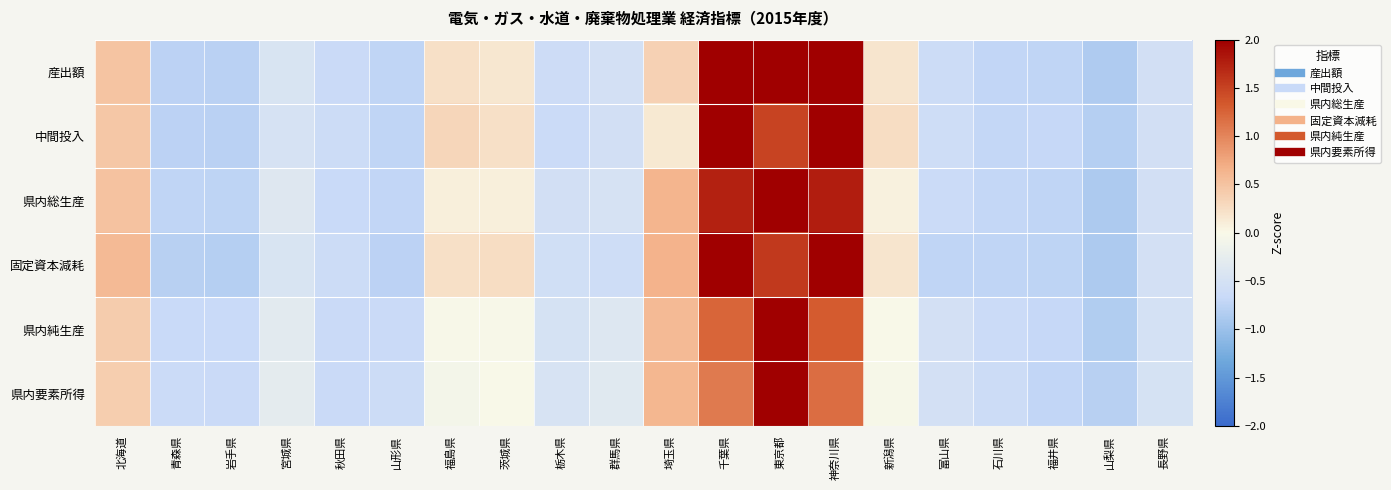

How many categories are shown in the chart?

20